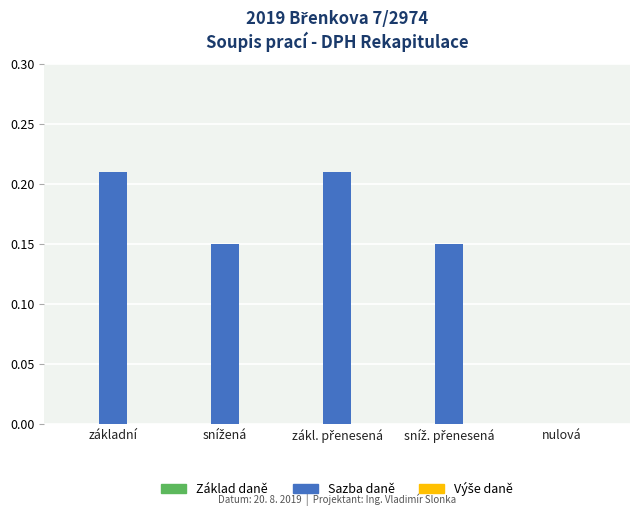

True or false: the data shows -0.1 at nulová.

False